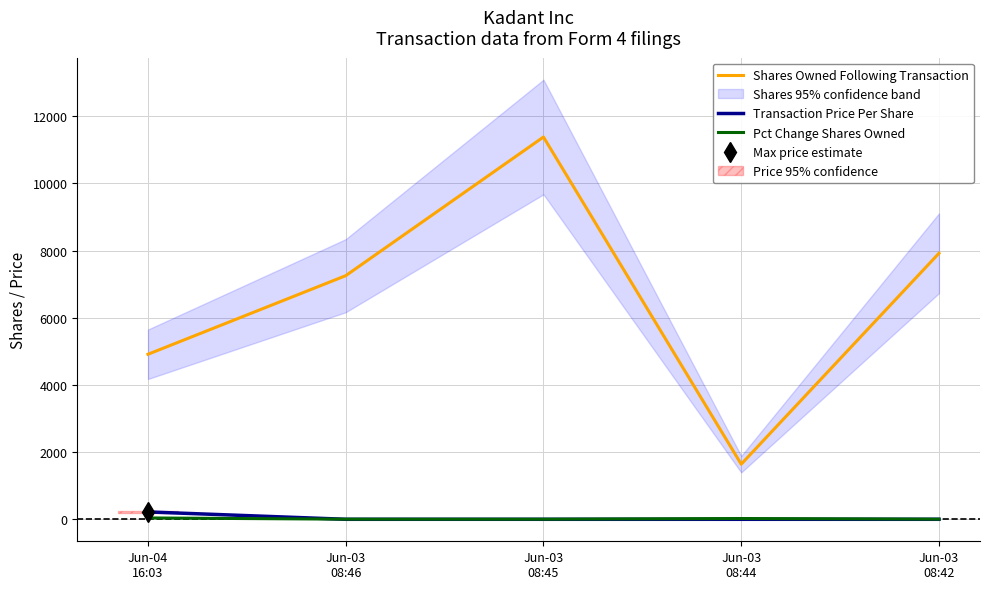

Which series has the largest range (max minus min)?

Shares Owned Following Transaction